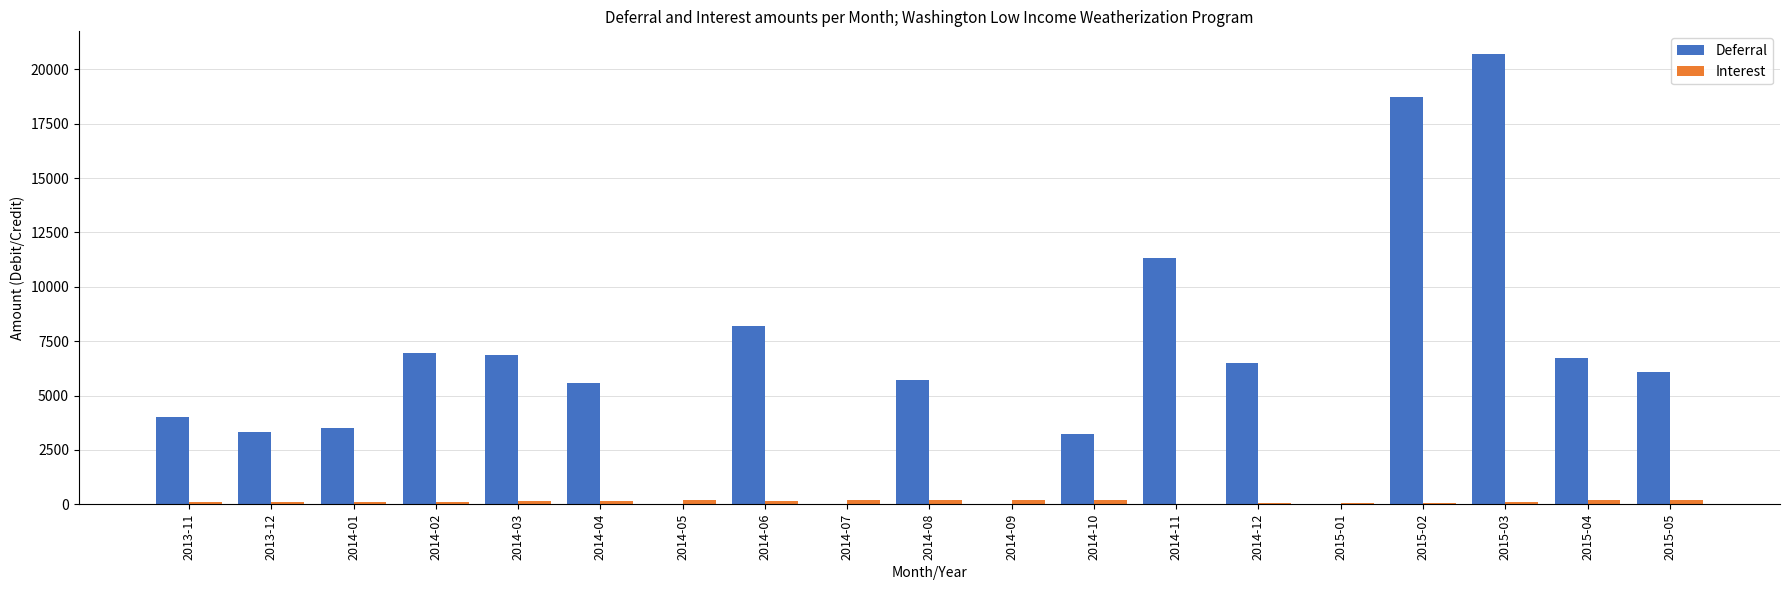

The Interest series shows 74.2 at 2015-01. True or false?

True